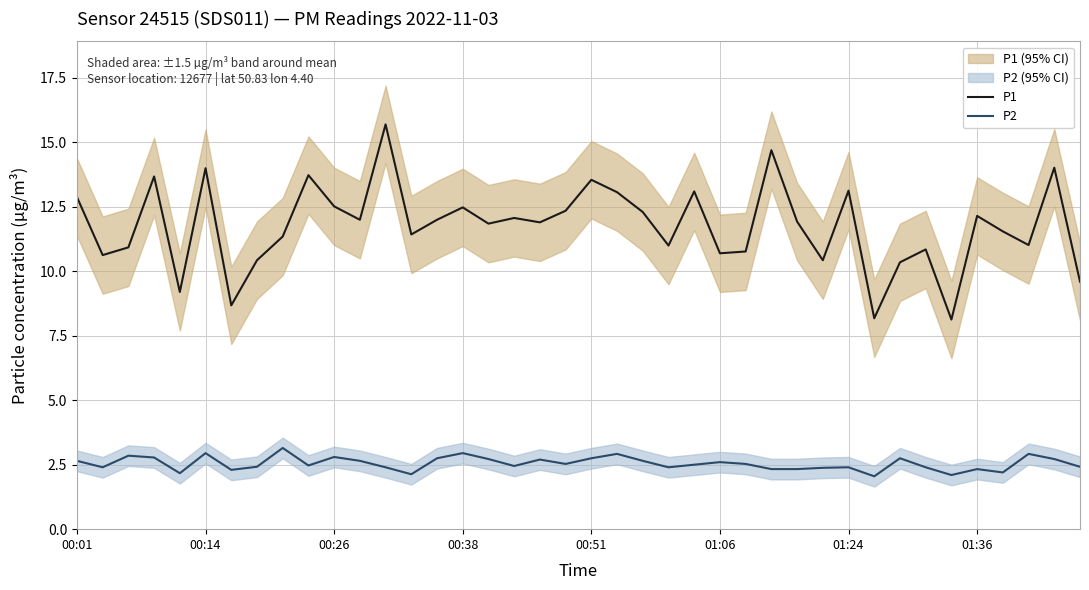

What is the value of the P2 point at the 31st from the left?

2.4